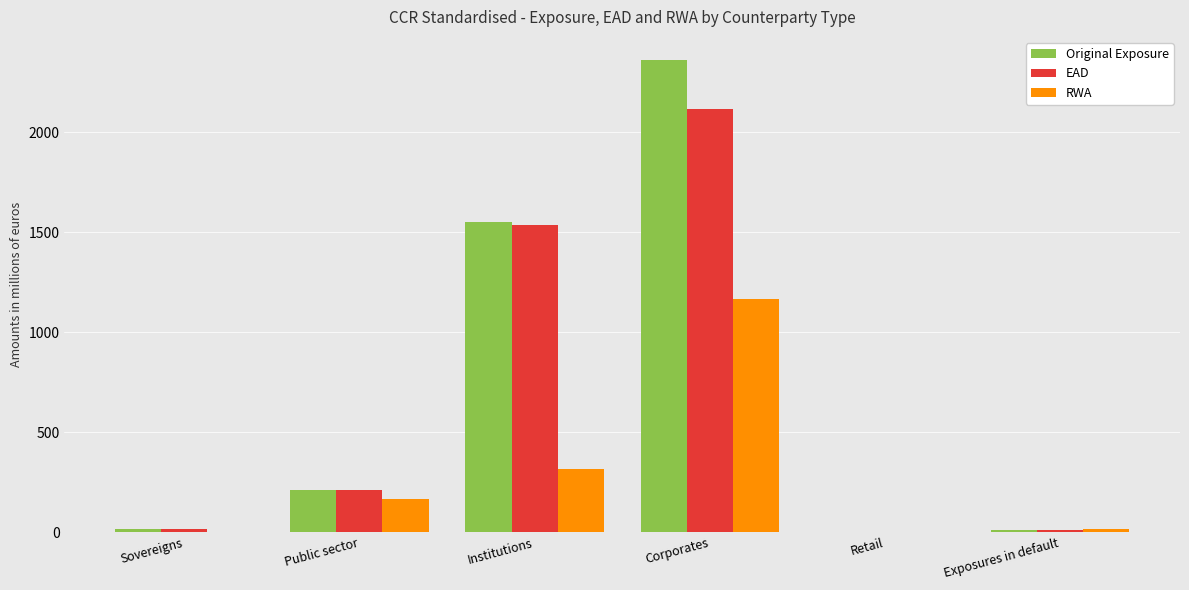

Which series has the largest total across all categories?

Original Exposure